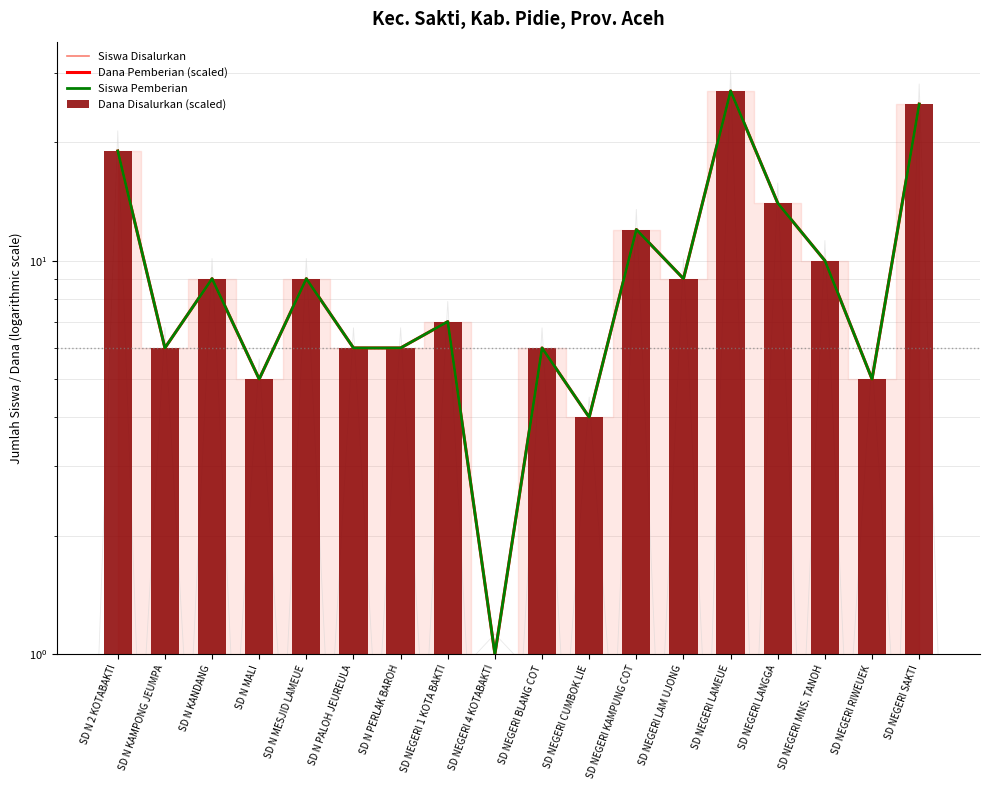

Between SD N 2 KOTABAKTI and SD N MESJID LAMEUE, which is larger?

SD N 2 KOTABAKTI